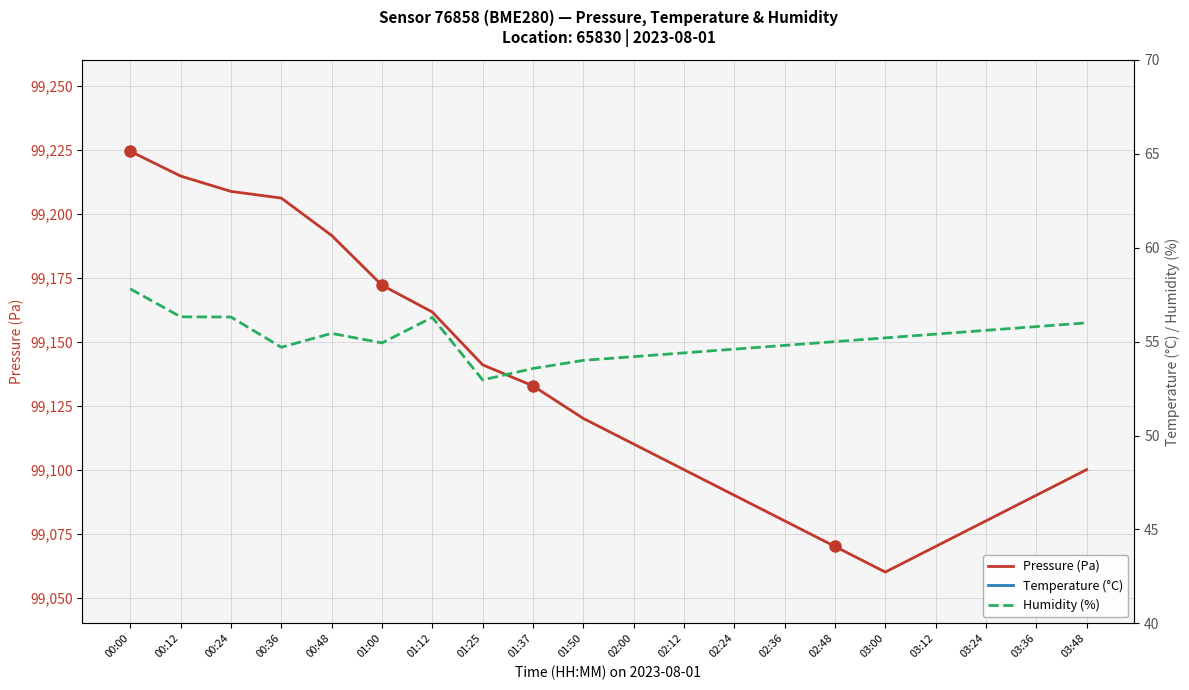

True or false: Pressure (Pa) has a value of 99090.0 at 03:36.

True